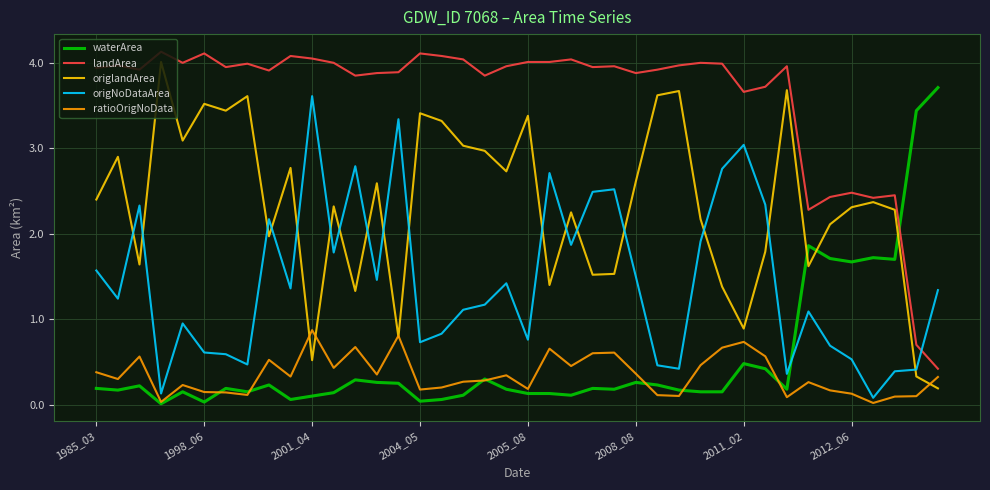

True or false: origlandArea and ratioOrigNoData intersect in this chart.

True